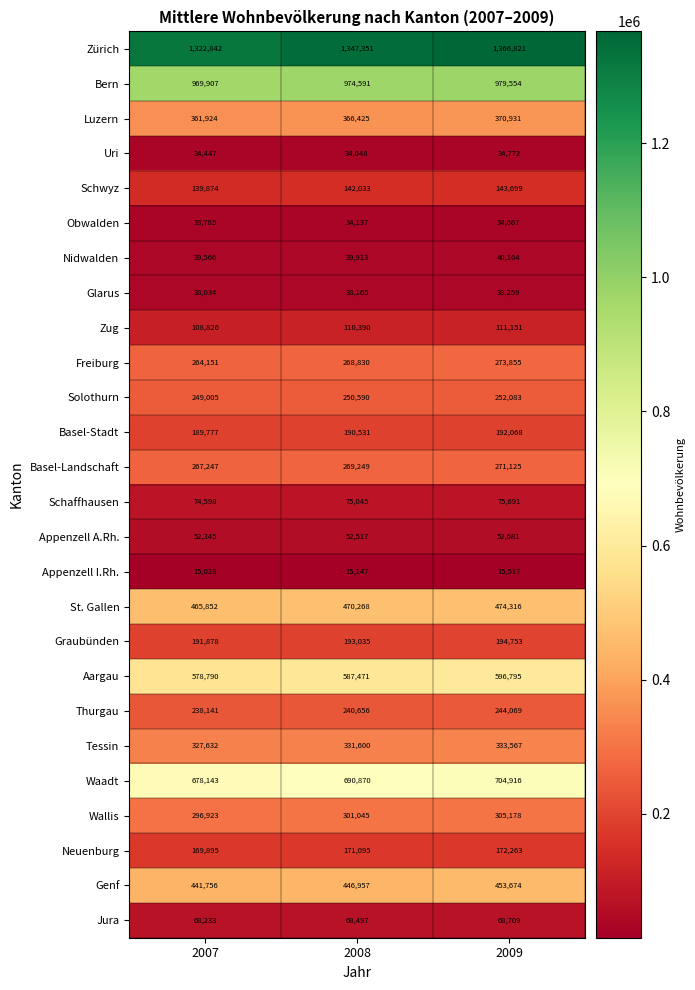

What is the average value of the Luzern series?

366427